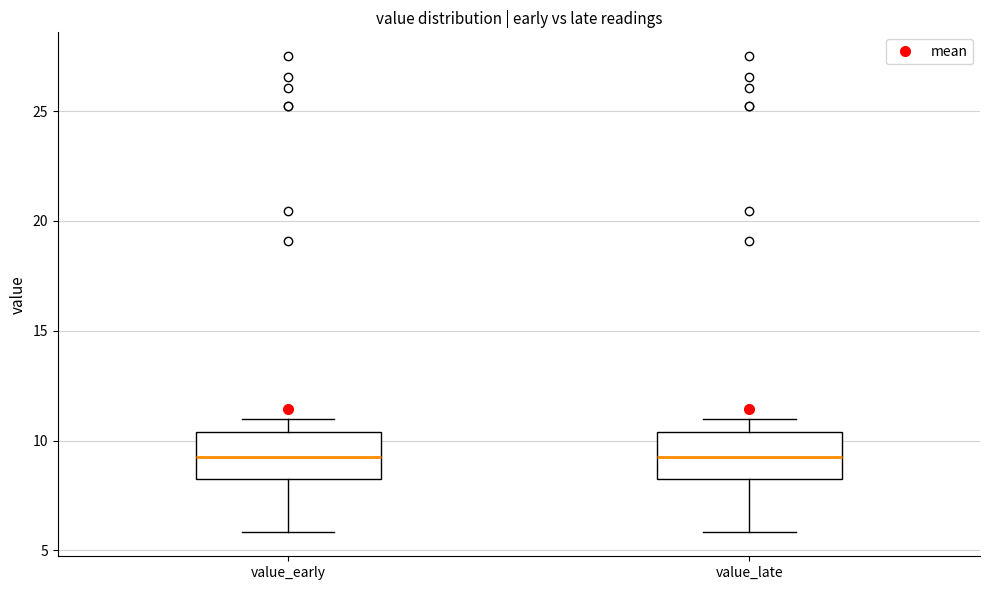

Where is the lower edge of the box for value_late on the y-axis? The values are not printed on the chart, so give them approximately, as read against the axis.

8.5